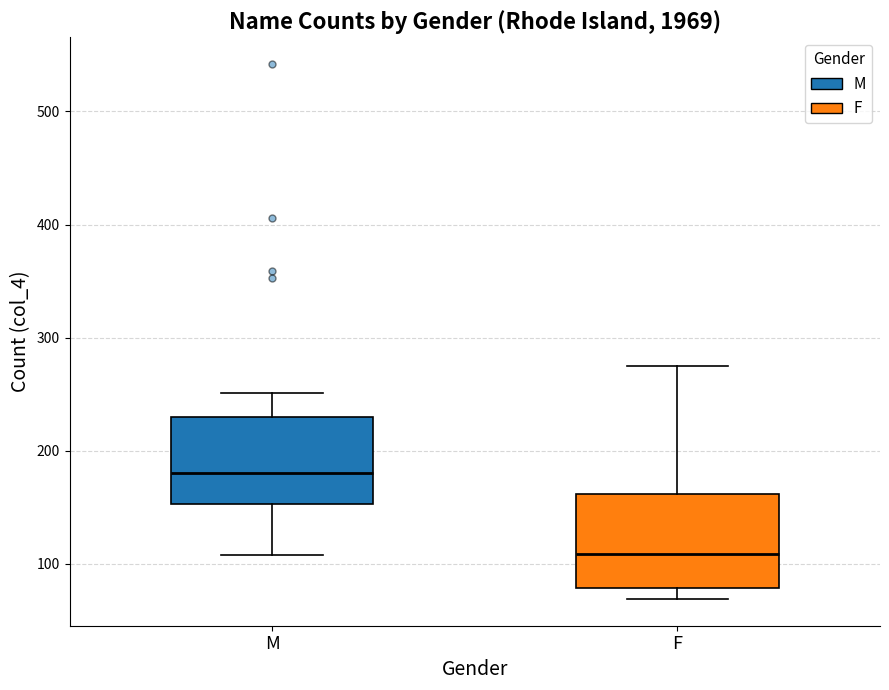

Where is the lower edge of the box for F on the y-axis? The values are not printed on the chart, so give them approximately, as read against the axis.

80